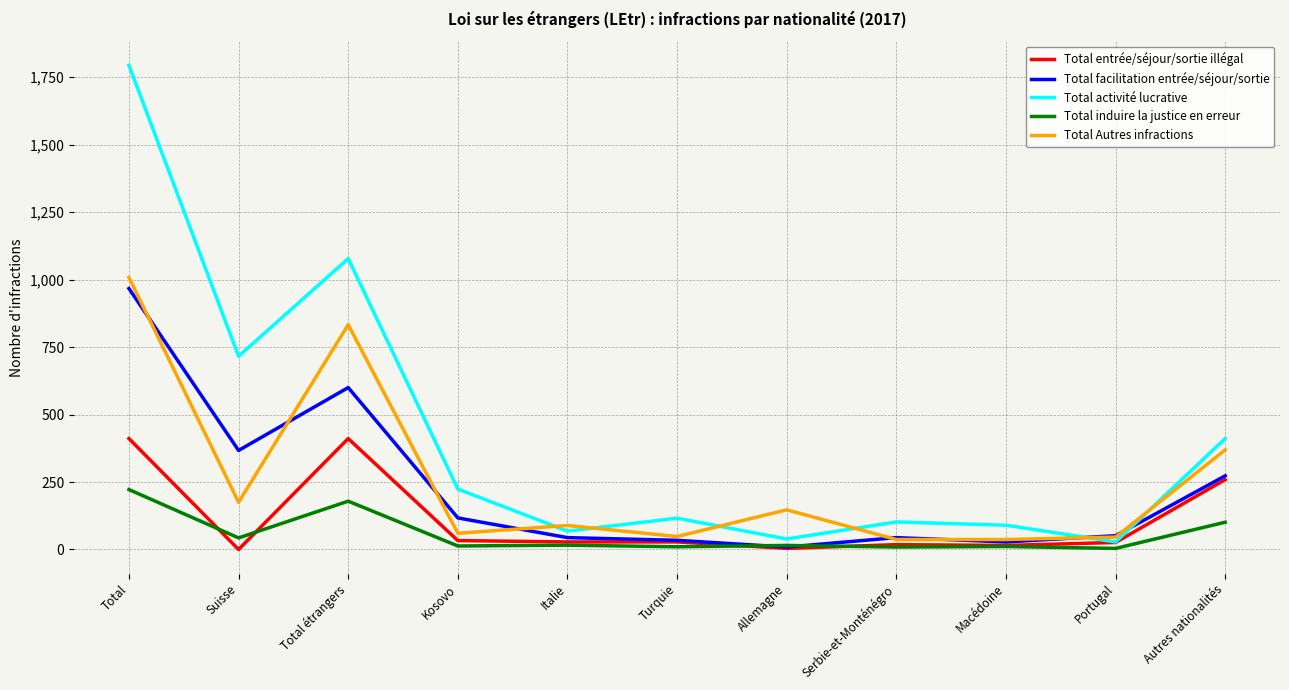

The value of Total activité lucrative at Italie is 68. True or false?

True